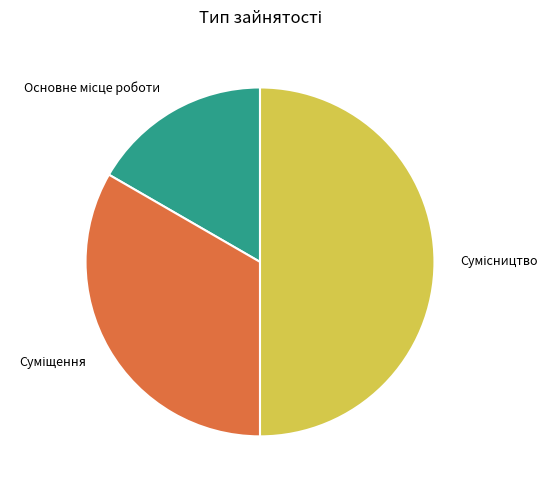

Is there any slice that represents more than half of the pie?

No